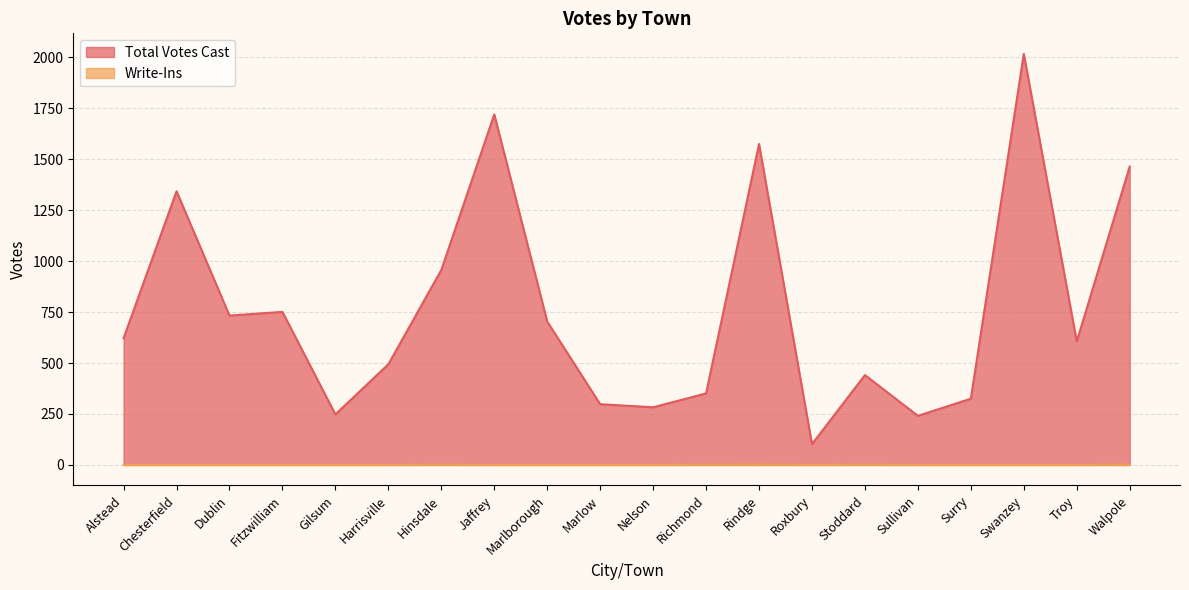

At which category does Write-Ins reach its first local valley?

Roxbury